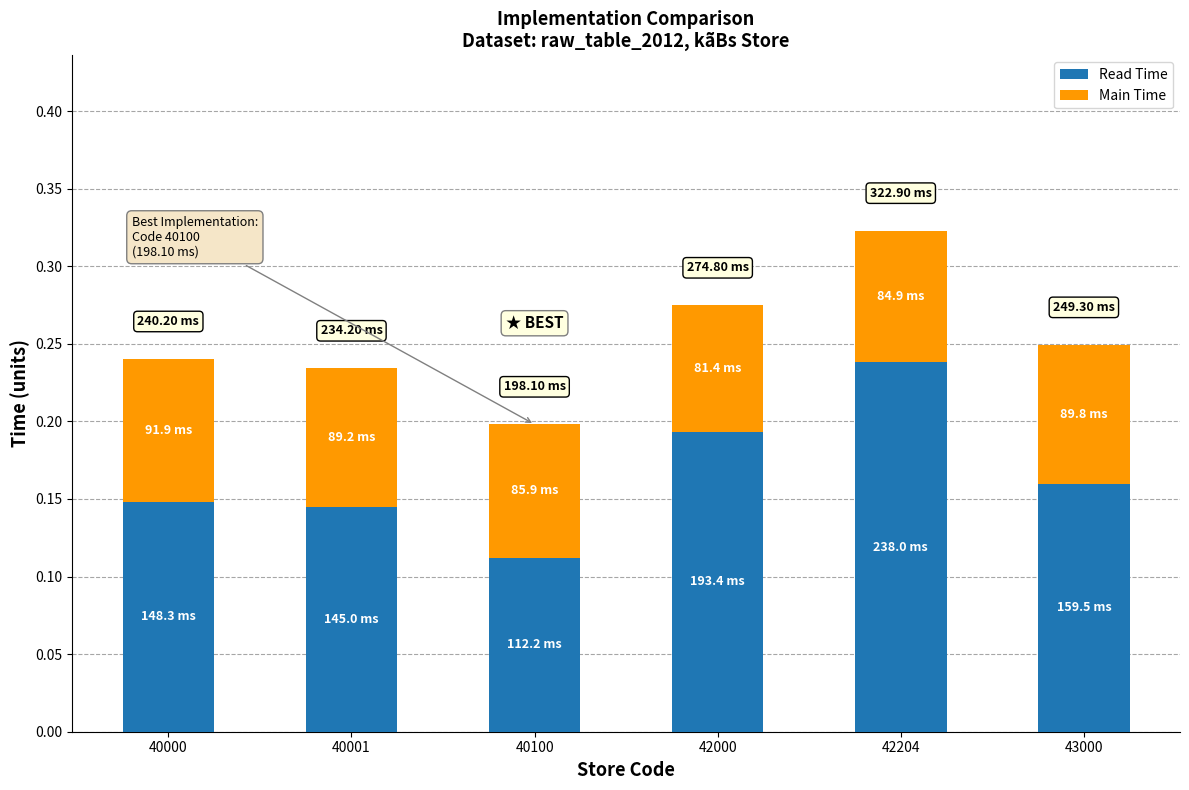

What is the sum of all Read Time values?

1.0